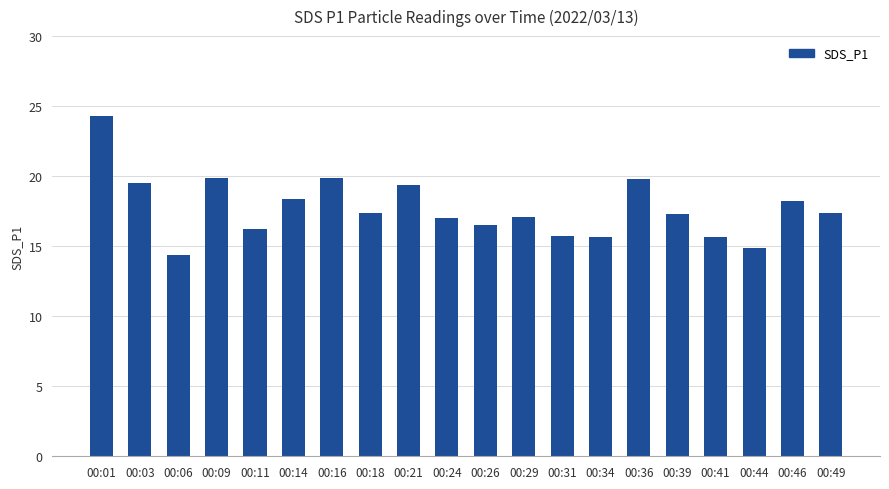

What is the value of the 9th bar from the left?

19.4